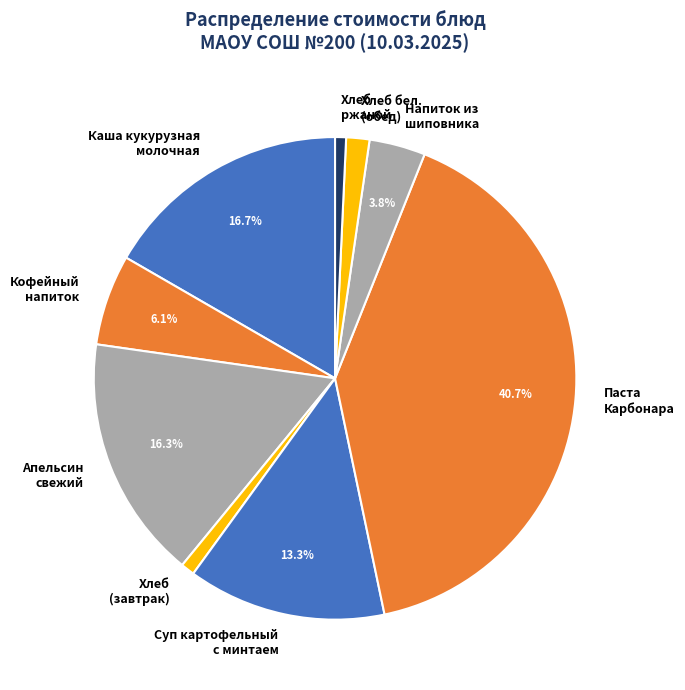

Do Кофейный напиток and Хлеб (завтрак) together represent more than half of the pie?

No